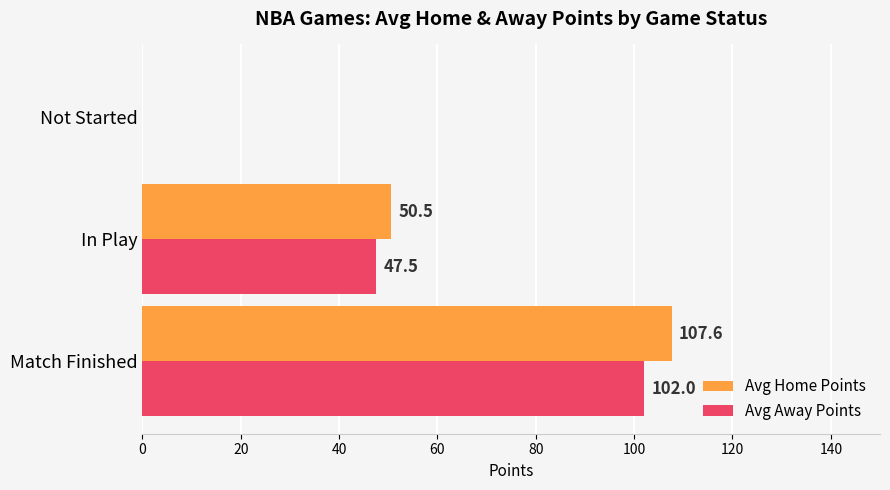

Between Match Finished and In Play, which series saw the biggest shift?

Avg Home Points